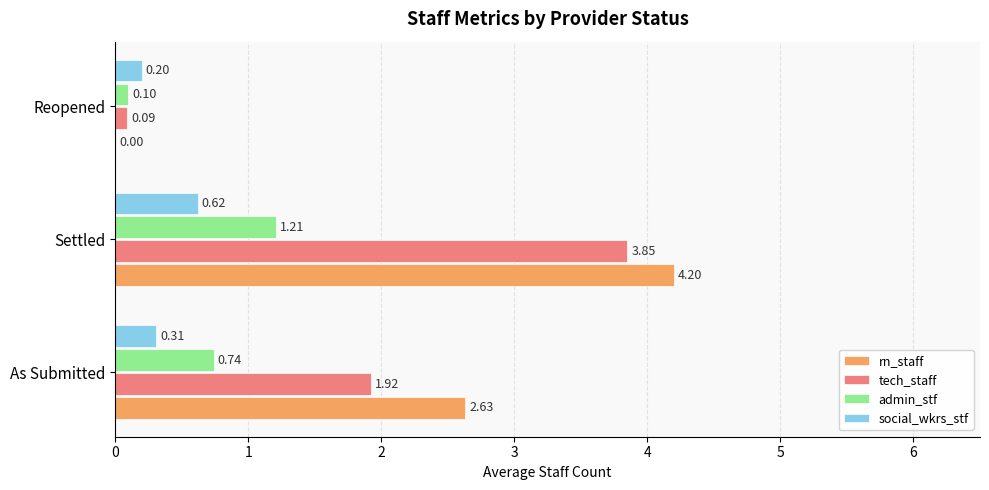

What is the sum of the tech_staff values at Reopened and As Submitted?

2.0